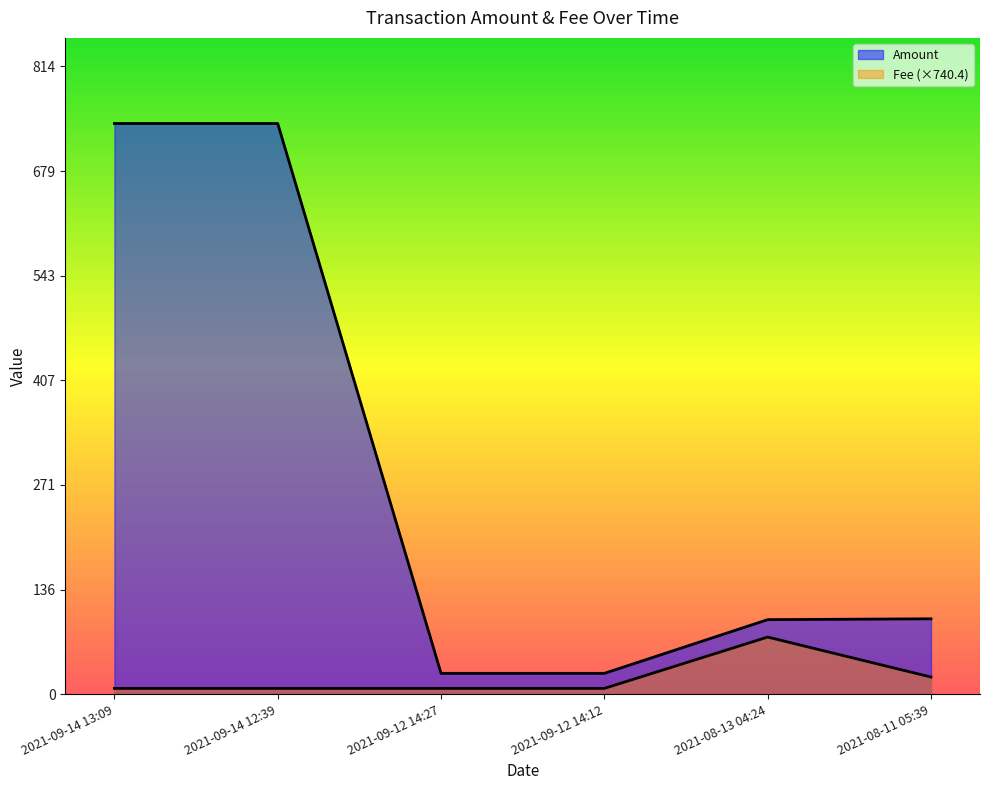

True or false: Fee and Amount intersect in this chart.

False